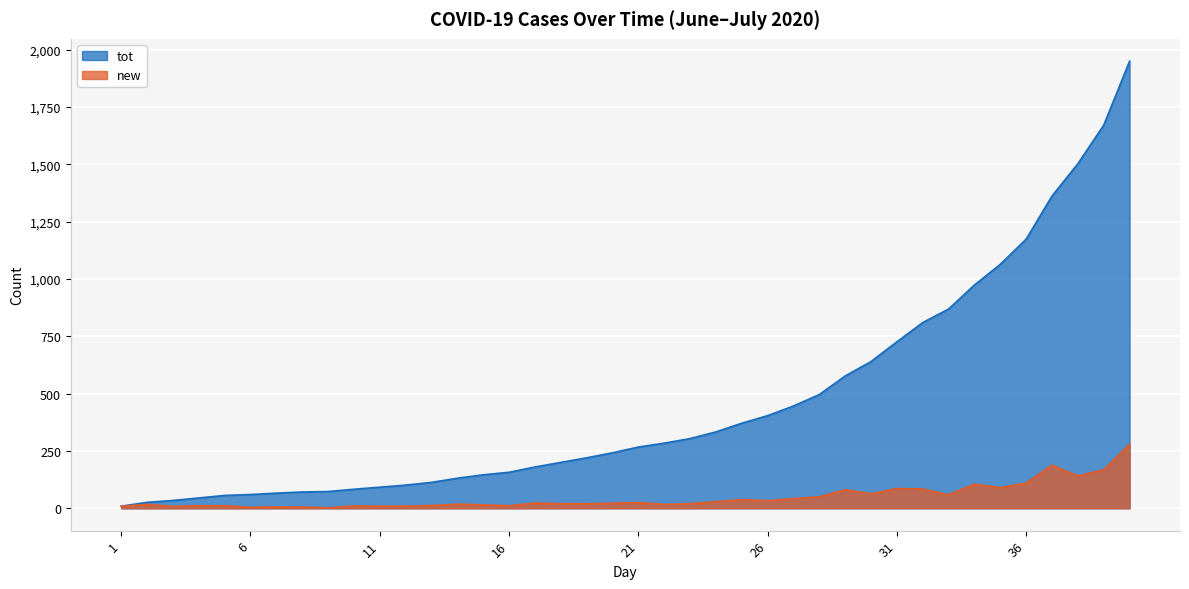

How many data points in tot are less than 267?

20